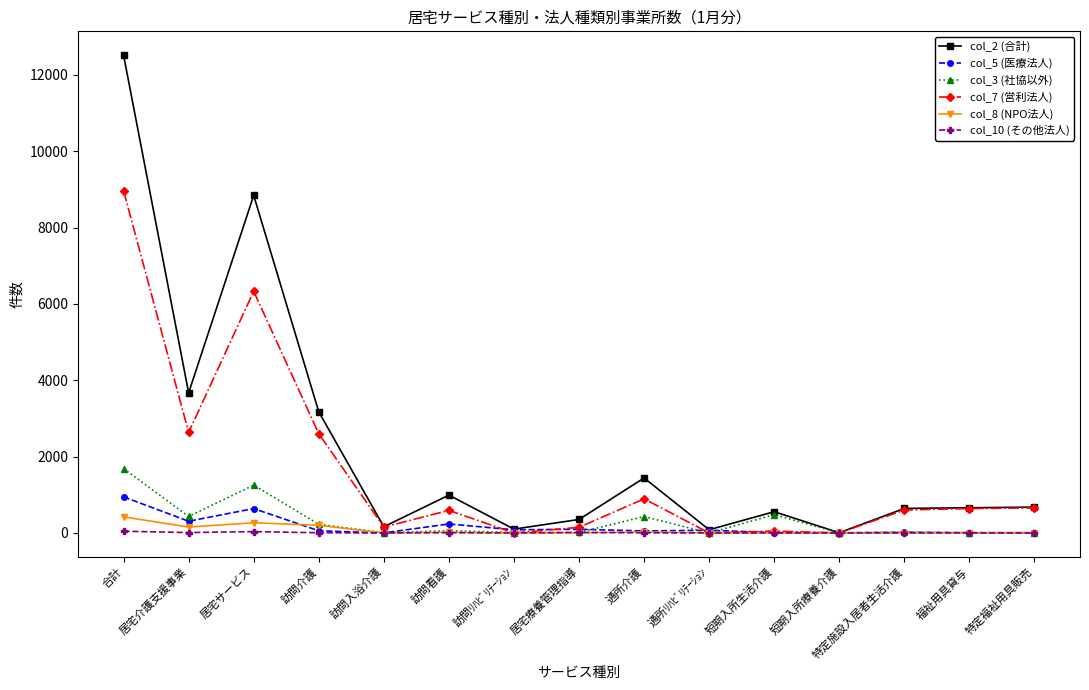

Between 居宅介護支援事業 and 通所ﾘﾊﾋﾞﾘﾃｰｼｮﾝ, which series saw the biggest shift?

col_2 (合計)